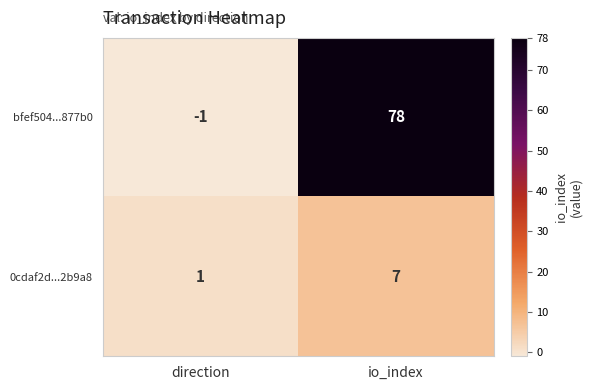

The 0cdaf2d...2b9a8 series shows 11 at io_index. True or false?

False